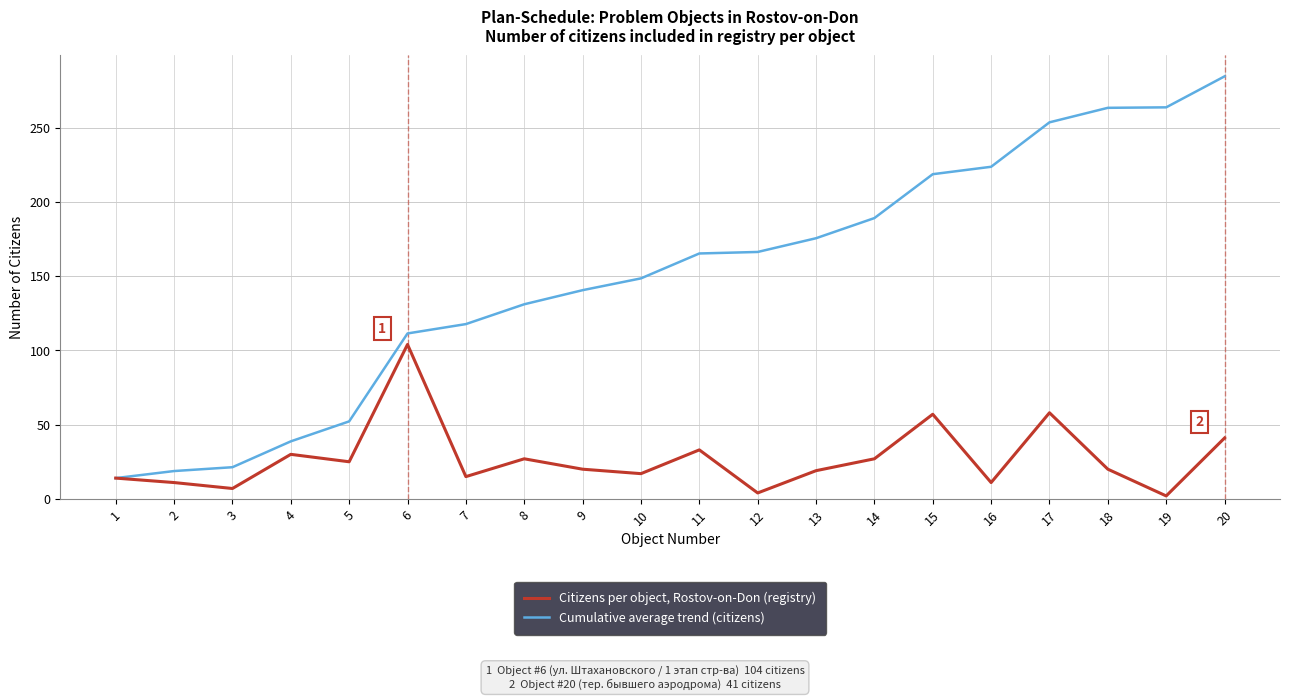

At how many categories does at least one series exceed 169?

8